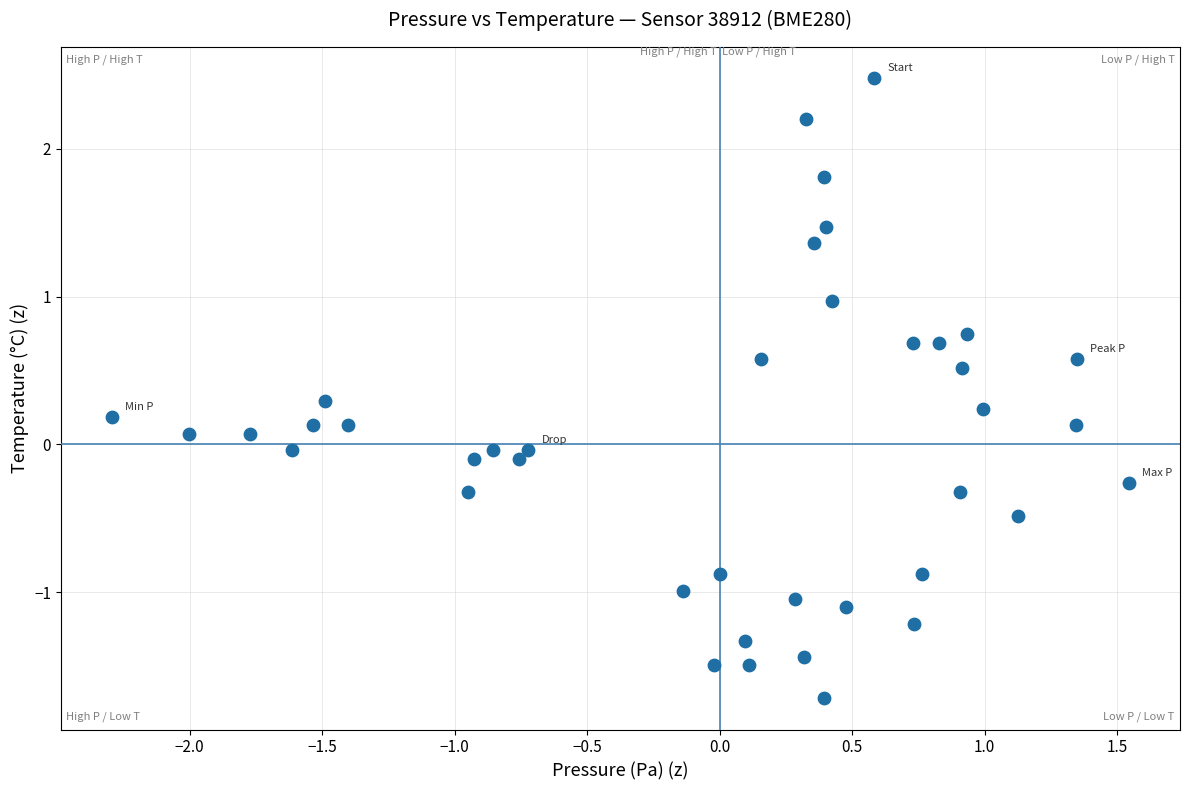

What is the range of X values (max minus min)?

3.8